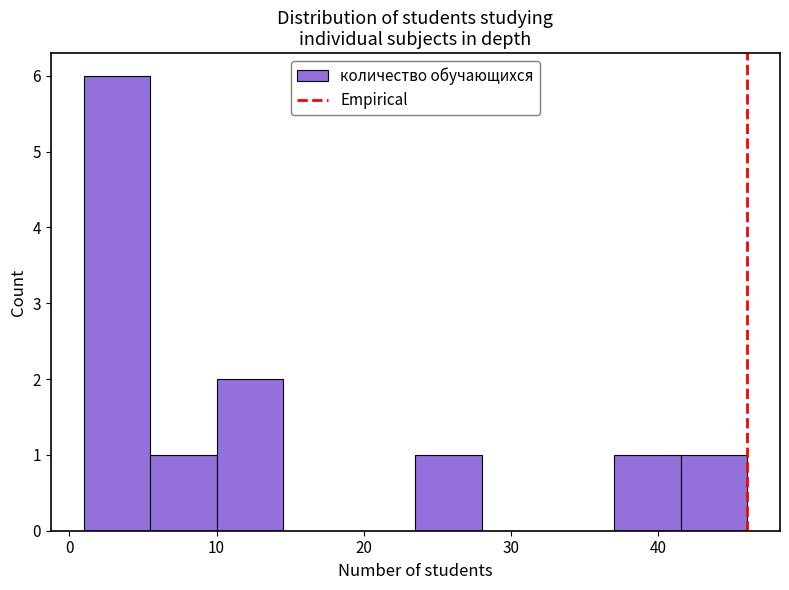

What is the height of the bar covering 5.5 to 10.0 on the x-axis? Neither the bar edges nor the heights are printed on the chart, so give them approximately, as read against the axes.

1